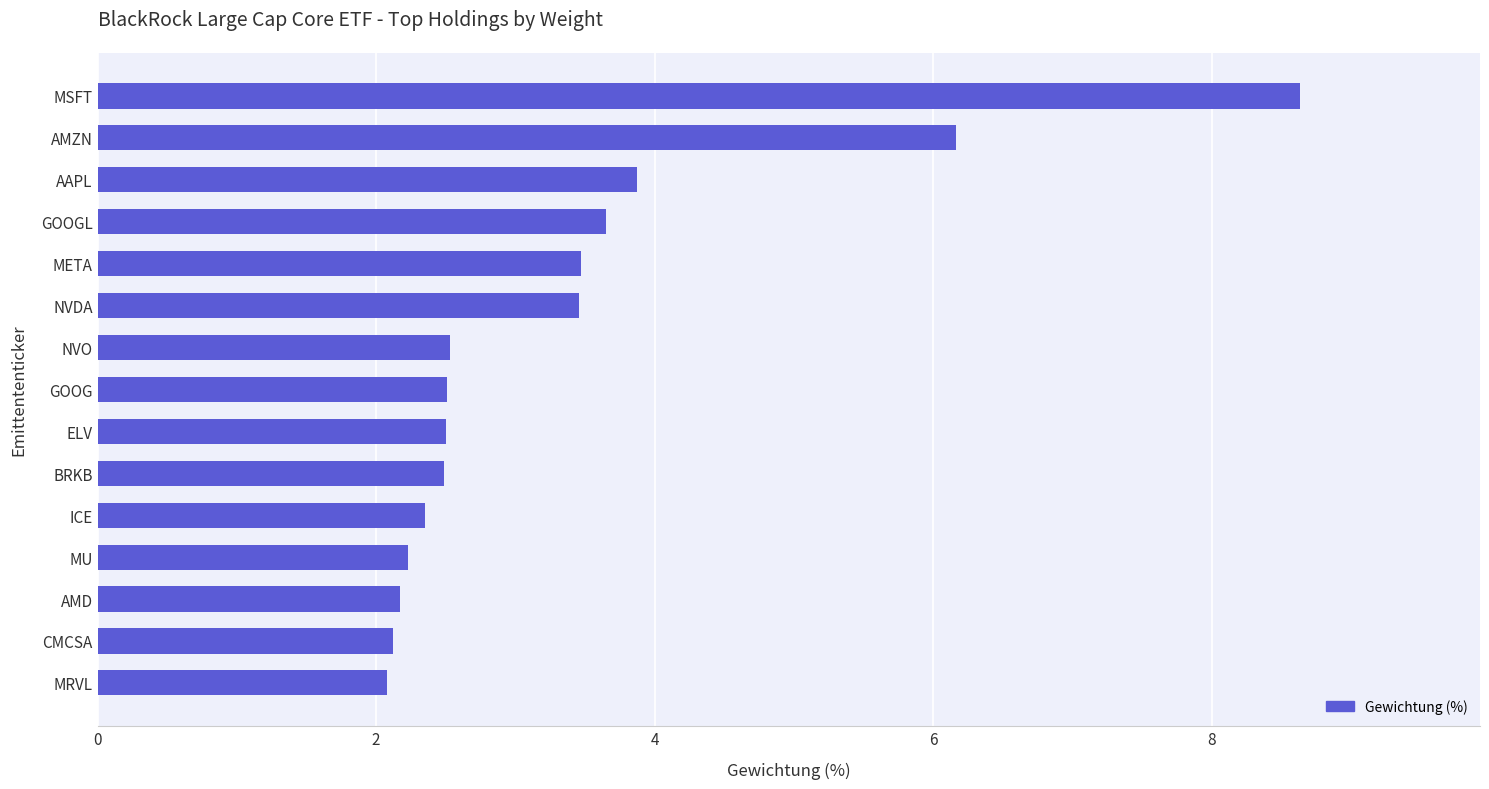

Count the number of data series in this chart.

1